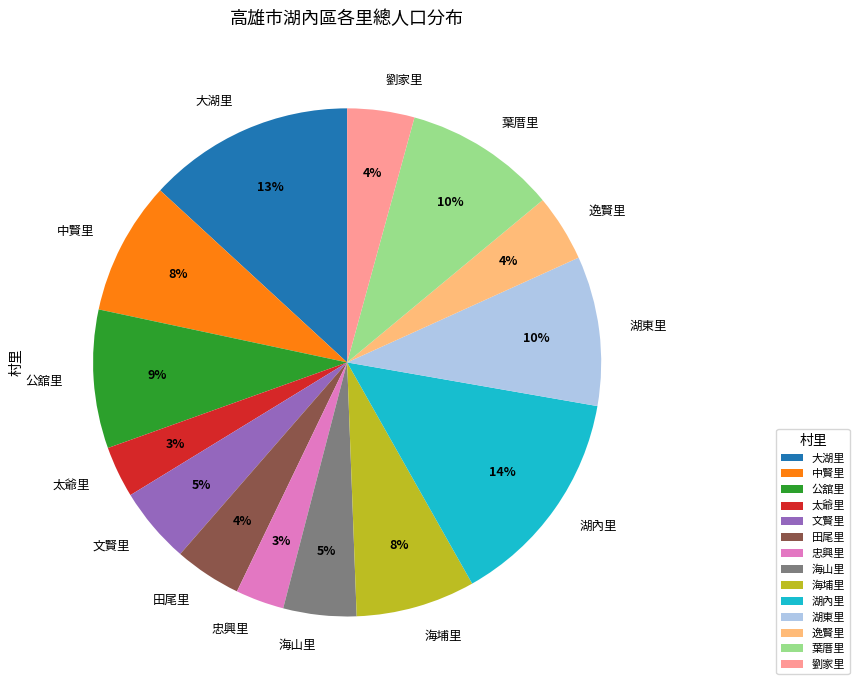

How many segments does this pie chart have?

14